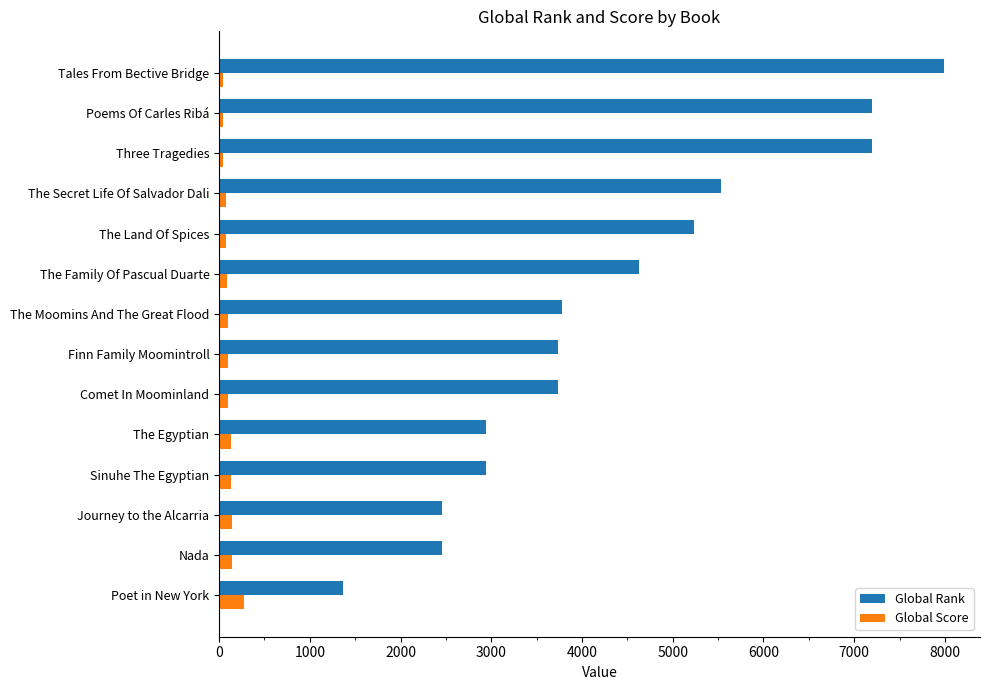

What is the maximum value for Global Score?

277